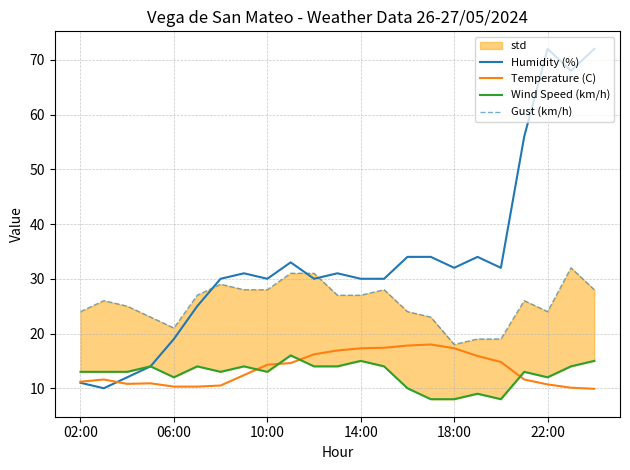

What is the highest value of the Temperature (C) series?

18.0